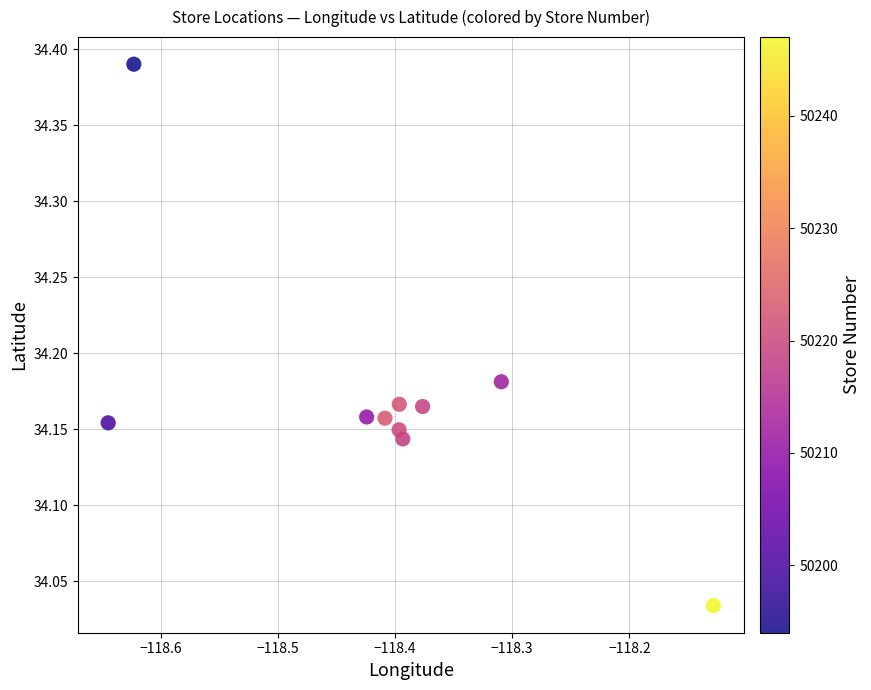

What is the range of X values (max minus min)?

0.5